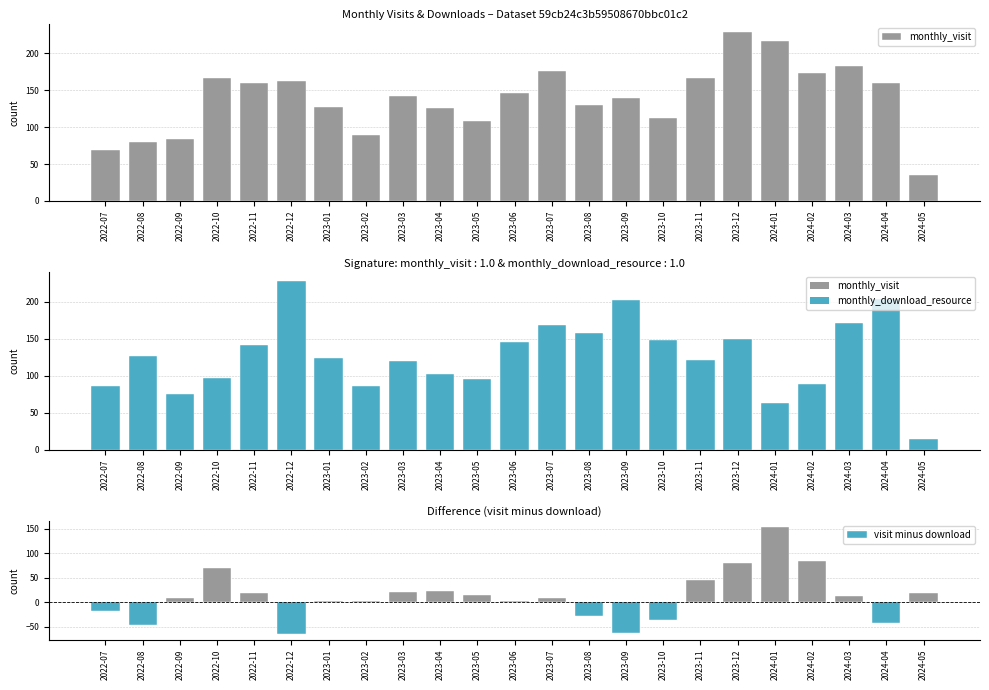

What are all the series names shown in the legend?

monthly_visit, monthly_download_resource, visit minus download